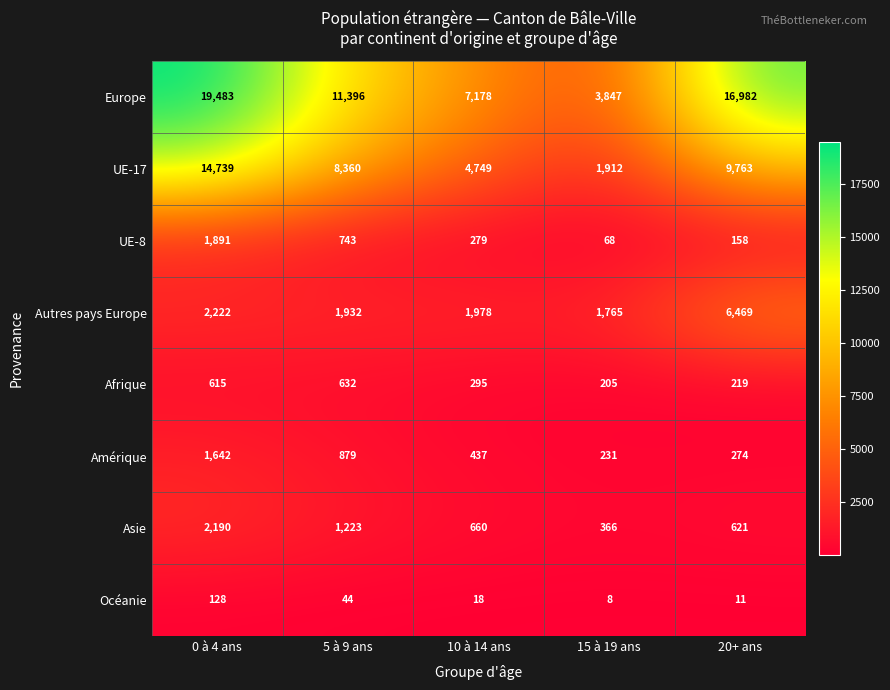

Where does the Océanie series first go above 18?

0 à 4 ans